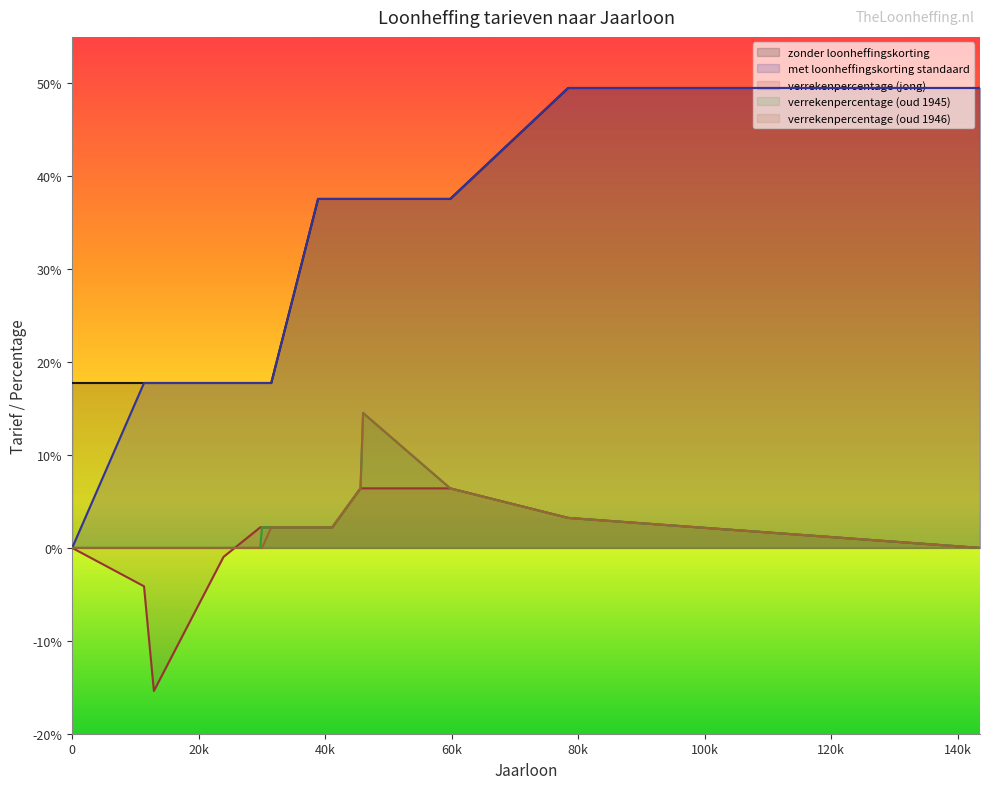

Rank the series by their maximum value, from lowest to highest.

verrekenpercentage (jong), verrekenpercentage (oud 1945), verrekenpercentage (oud 1946), zonder loonheffingskorting, met loonheffingskorting standaard